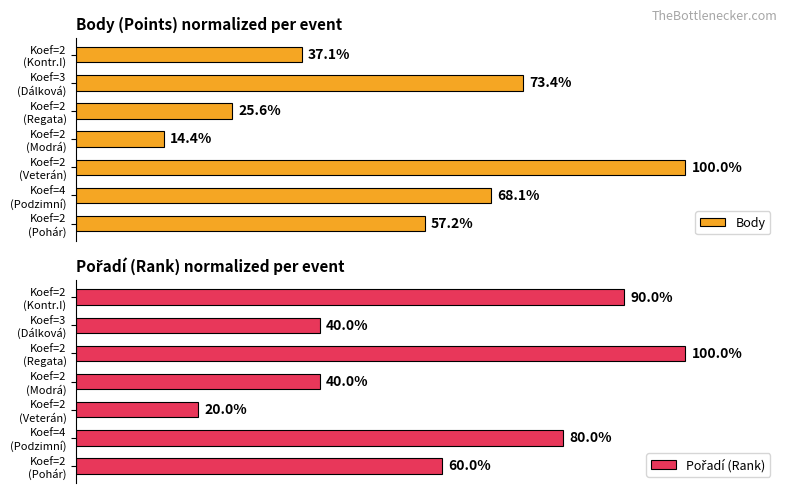

Are the bars horizontal?

Yes